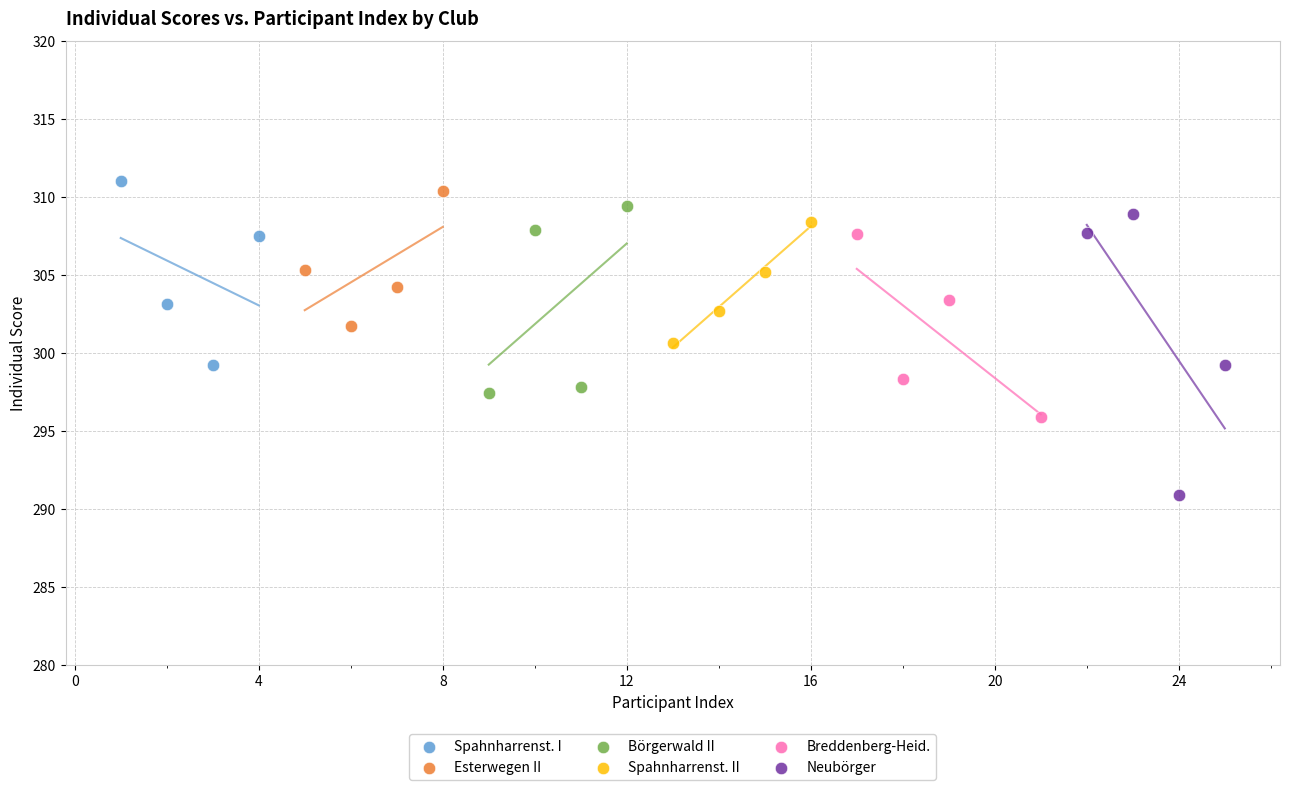

Which series contains the lowest Y value?

Neubörger